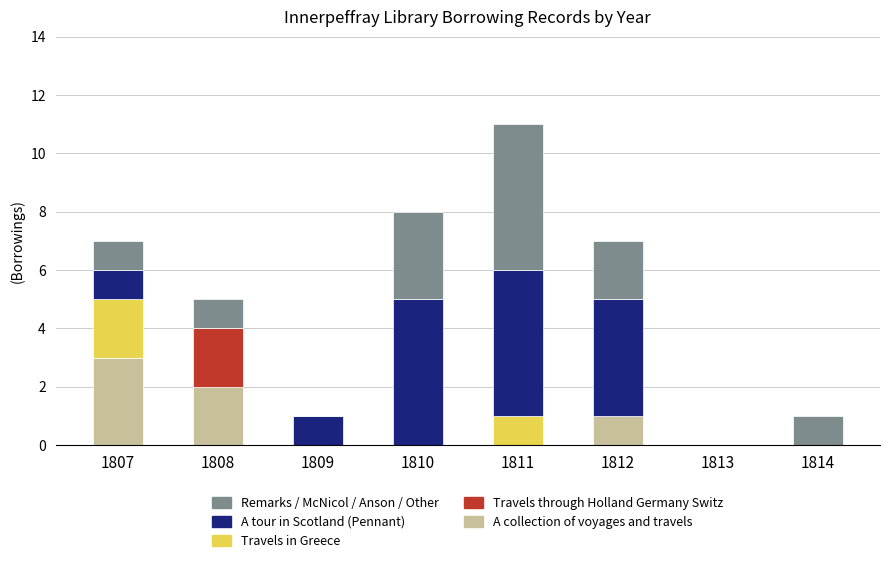

What is the highest value of the A collection of voyages and travels series?

3